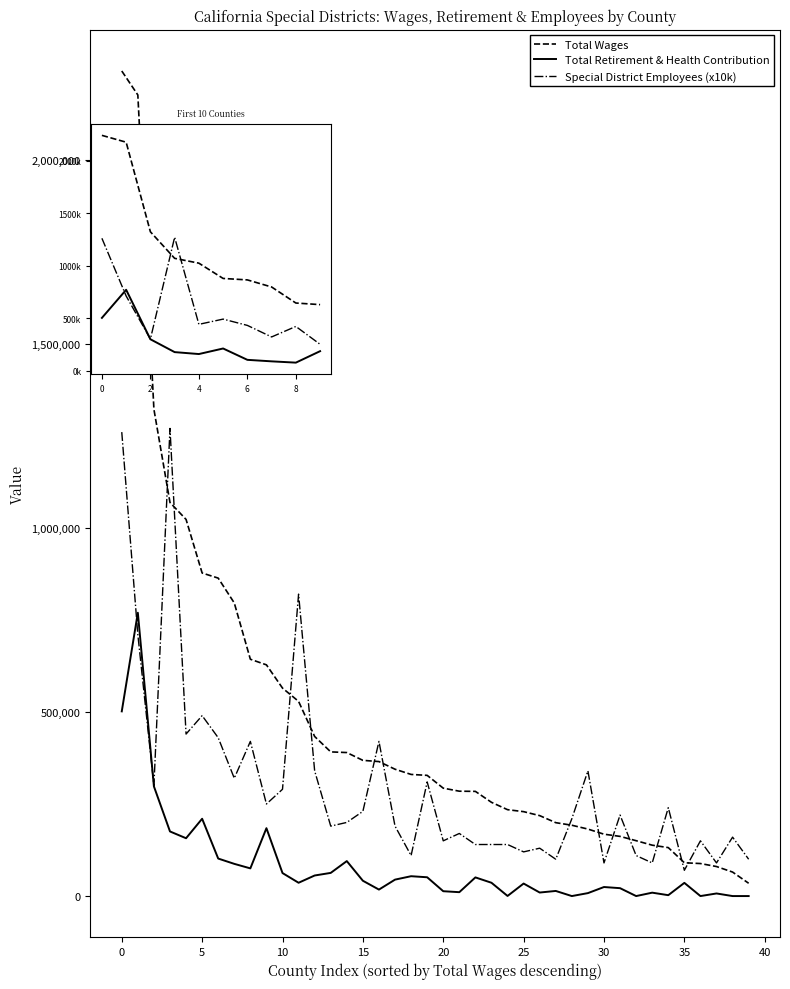

How many values in the Total Retirement & Health Contribution series exceed 184361?

4